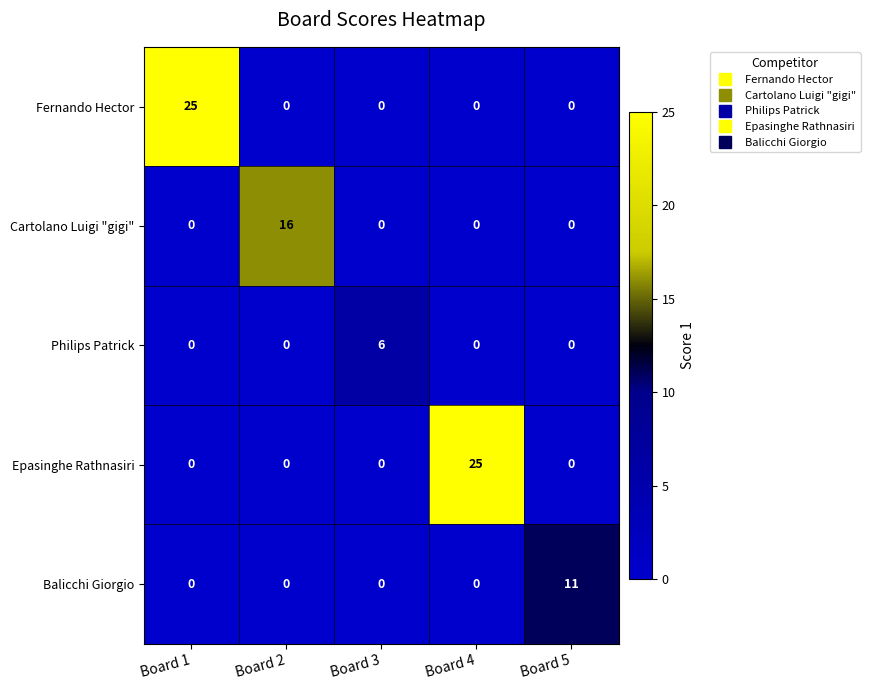

What is the difference between the highest and lowest values at Board 1?

25